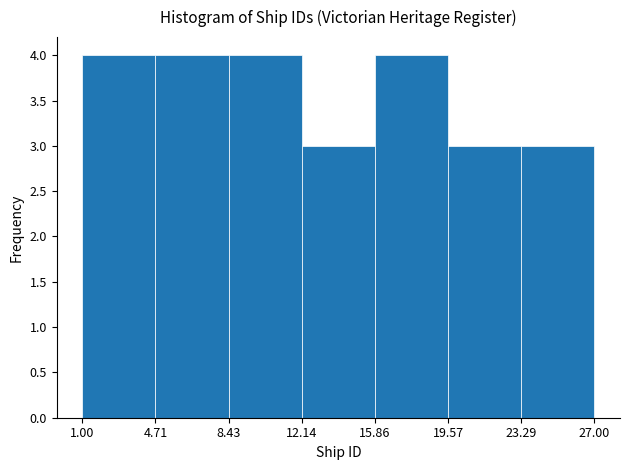

Reading left to right, transcribe this chart: for each bar, give the range it covers on the x-axis and its height. The values are not printed on the chart, so give them approximately, as read against the axis.

1.00 to 4.71: 4
4.71 to 8.43: 4
8.43 to 12.14: 4
12.14 to 15.86: 3
15.86 to 19.57: 4
19.57 to 23.29: 3
23.29 to 27.00: 3